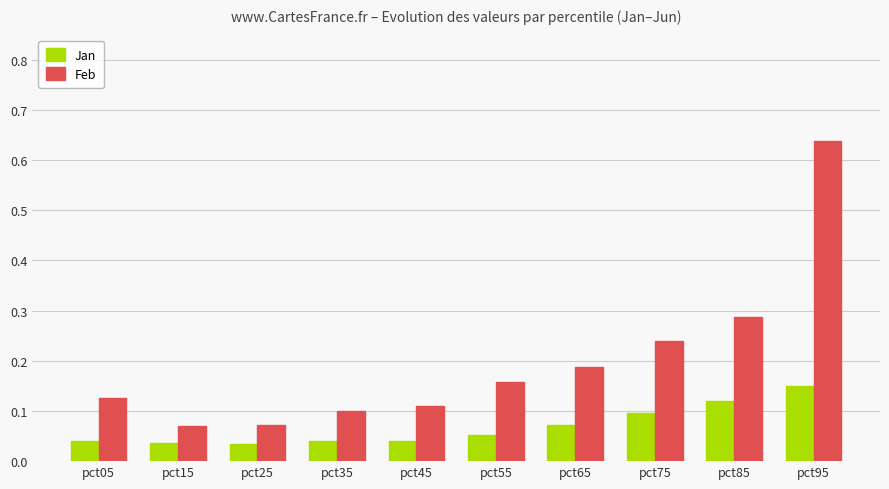

How many bars are there in total?

20